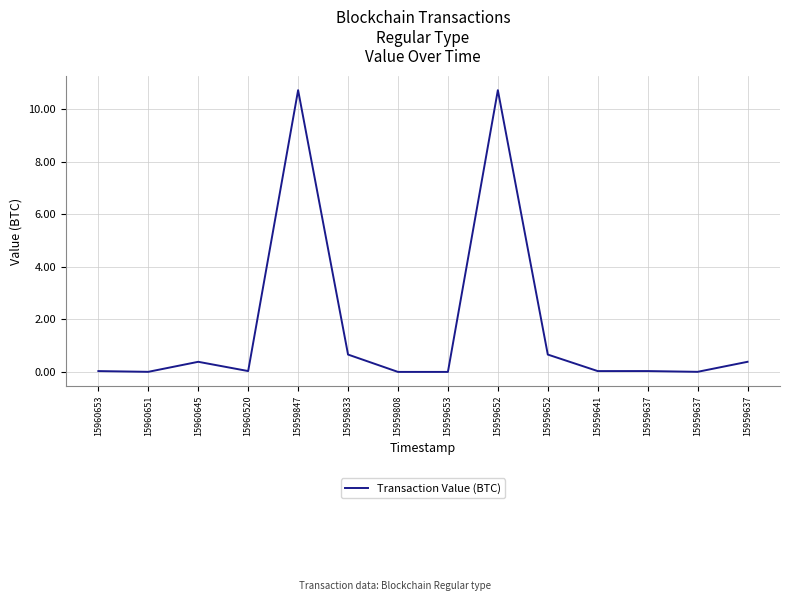

Does the chart have visible grid lines?

Yes